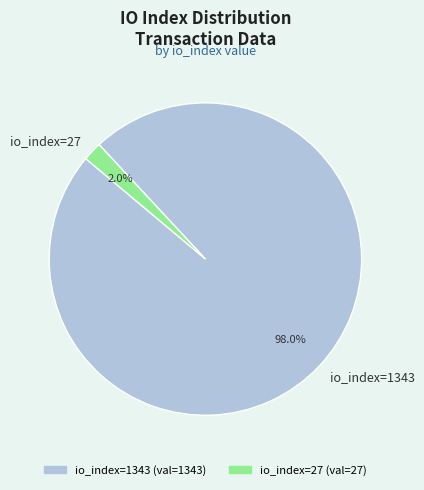

How many segments does this pie chart have?

2